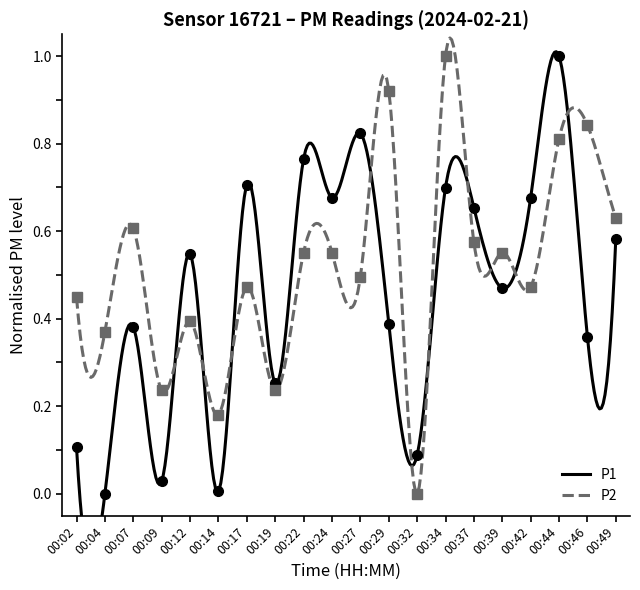

What is the total value across all series at 00:37?

1.2